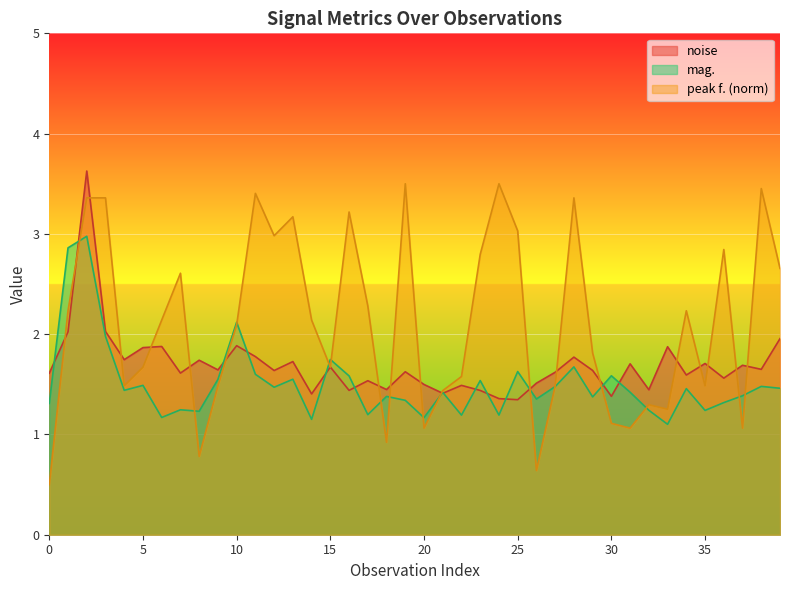

Which category has the lowest value across all series?

0